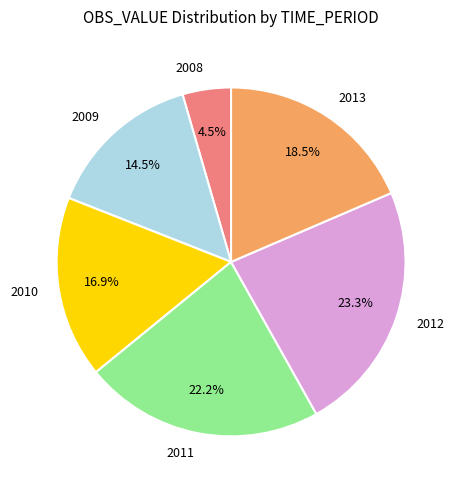

Which category has the smallest portion of the pie?

2008